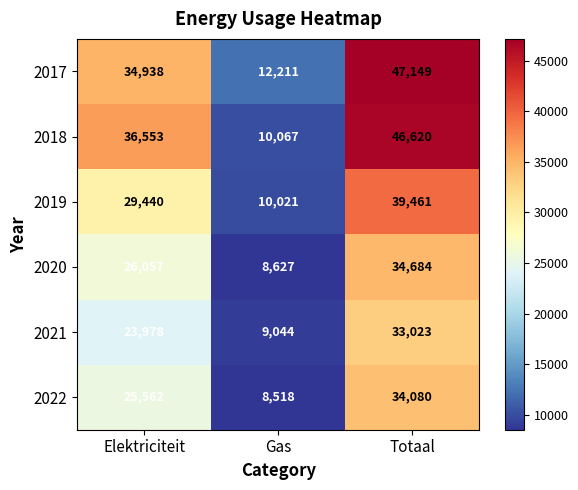

Reading left to right, transcribe all the data shown in this chart.

2017: Elektriciteit=34938	Gas=12211	Totaal=47149
2018: Elektriciteit=36553	Gas=10067	Totaal=46620
2019: Elektriciteit=29440	Gas=10021	Totaal=39461
2020: Elektriciteit=26057	Gas=8627	Totaal=34684
2021: Elektriciteit=23978	Gas=9044	Totaal=33023
2022: Elektriciteit=25562	Gas=8518	Totaal=34080